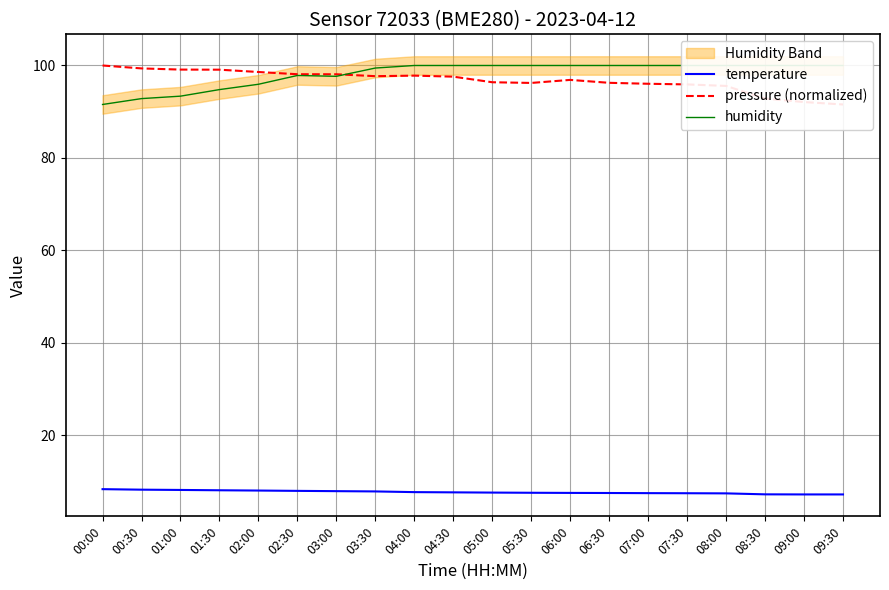

True or false: temperature has more than 0 points higher than both neighbors.

False